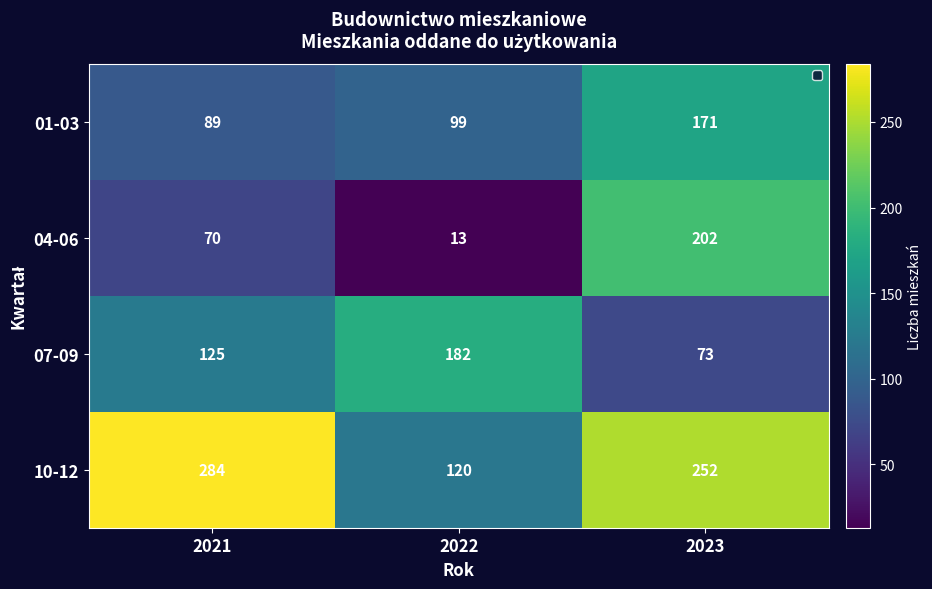

The 01-03 series shows 171 at 2023. True or false?

True